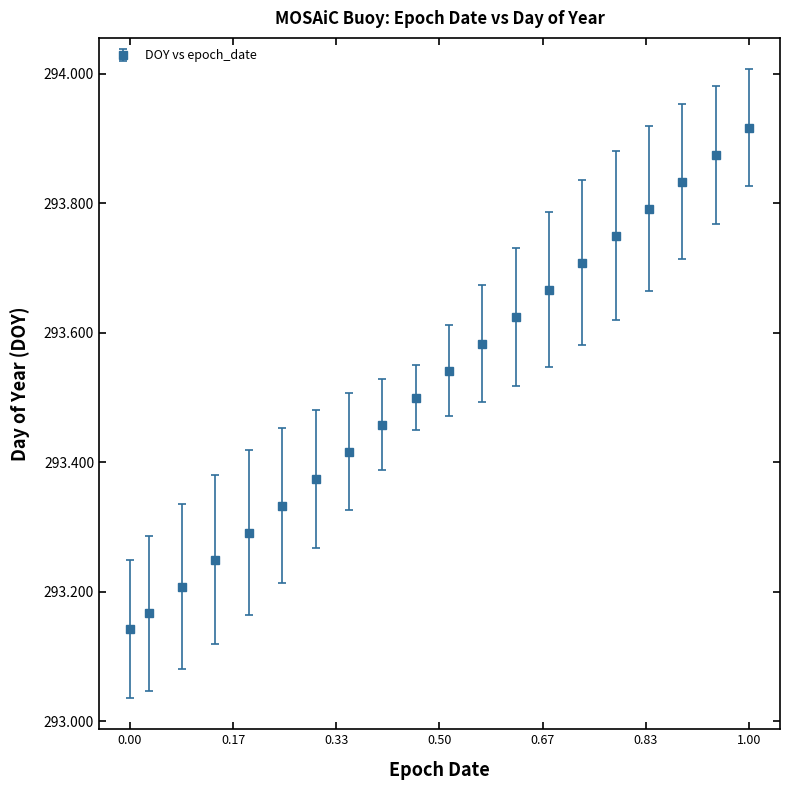

True or false: the data has more than 0 interior local peaks.

False